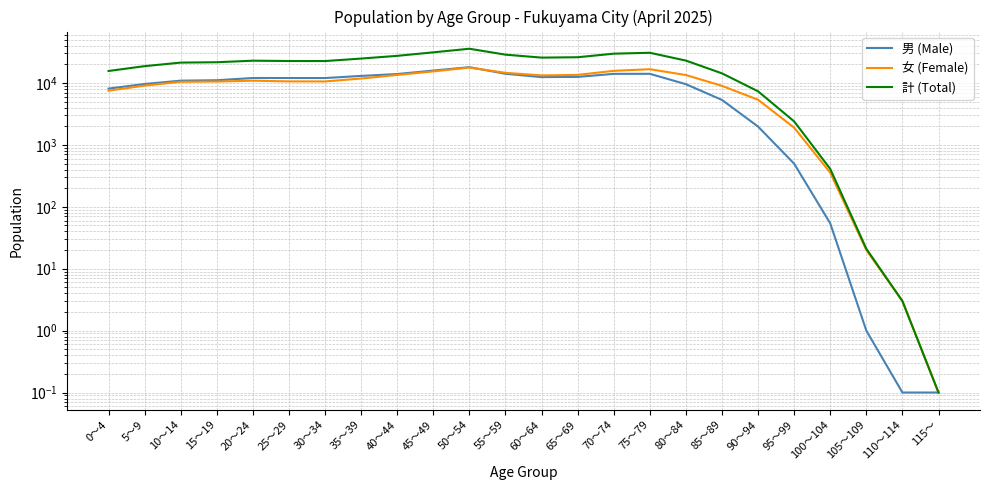

How many lines are shown in the chart?

3